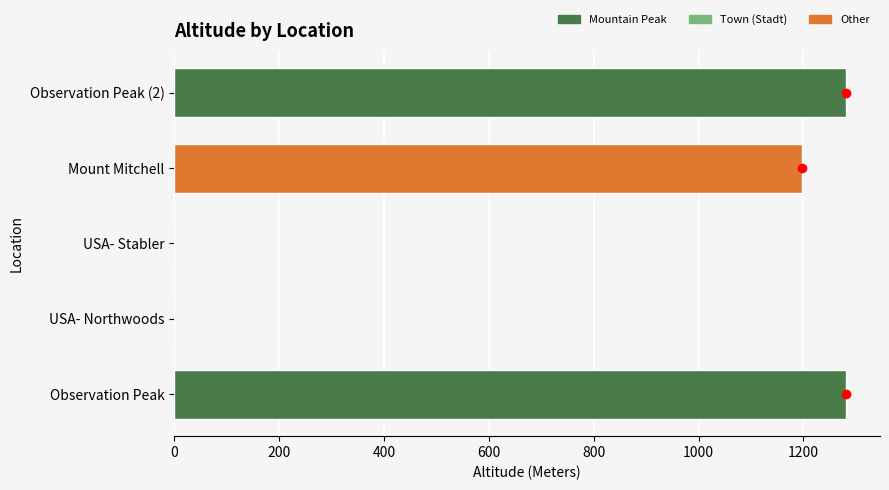

What is the sum of the values at Mount Mitchell and Observation Peak?

2479